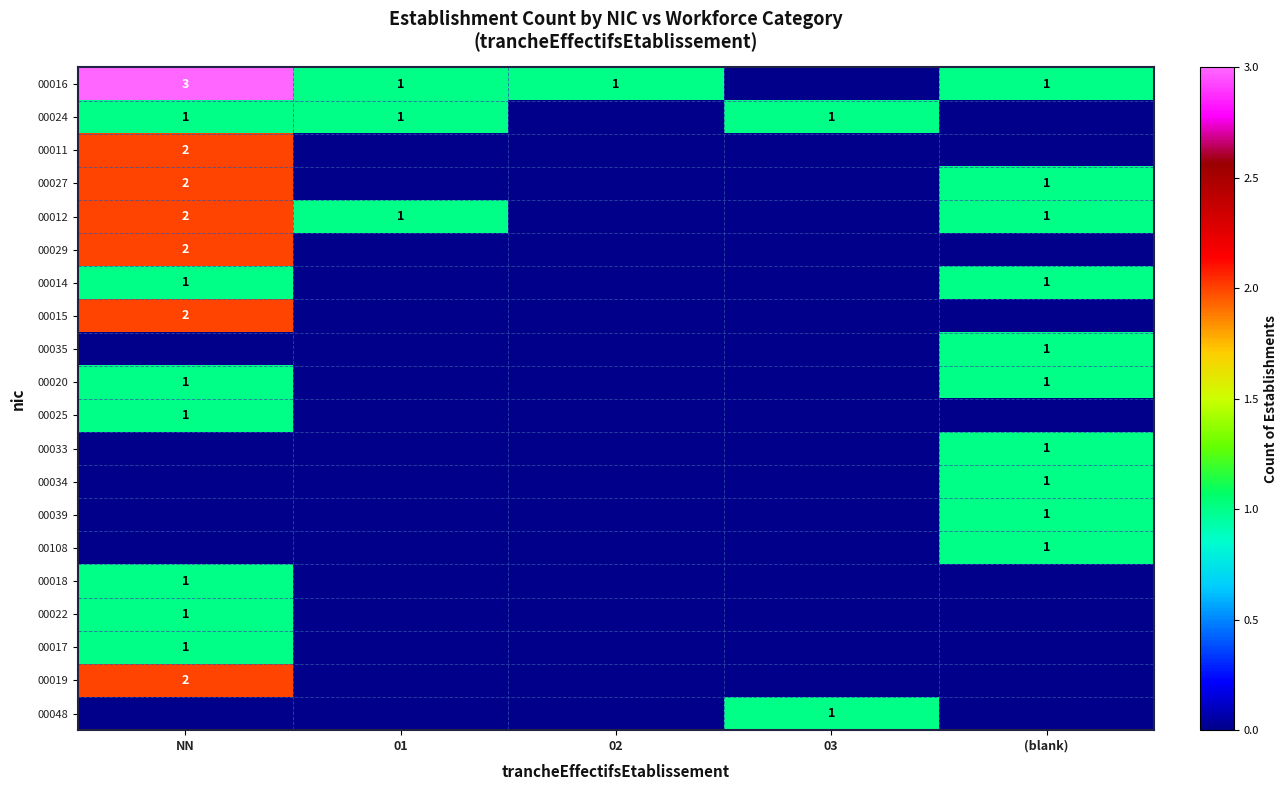

Is it true that 00014 equals 1 at (blank)?

True